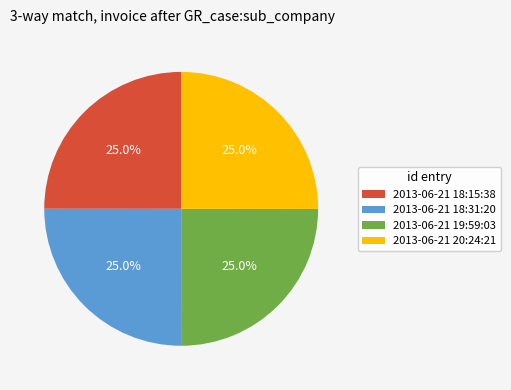

What percentage is the 2013-06-21 18:31:20 slice, to the nearest percent?

25%